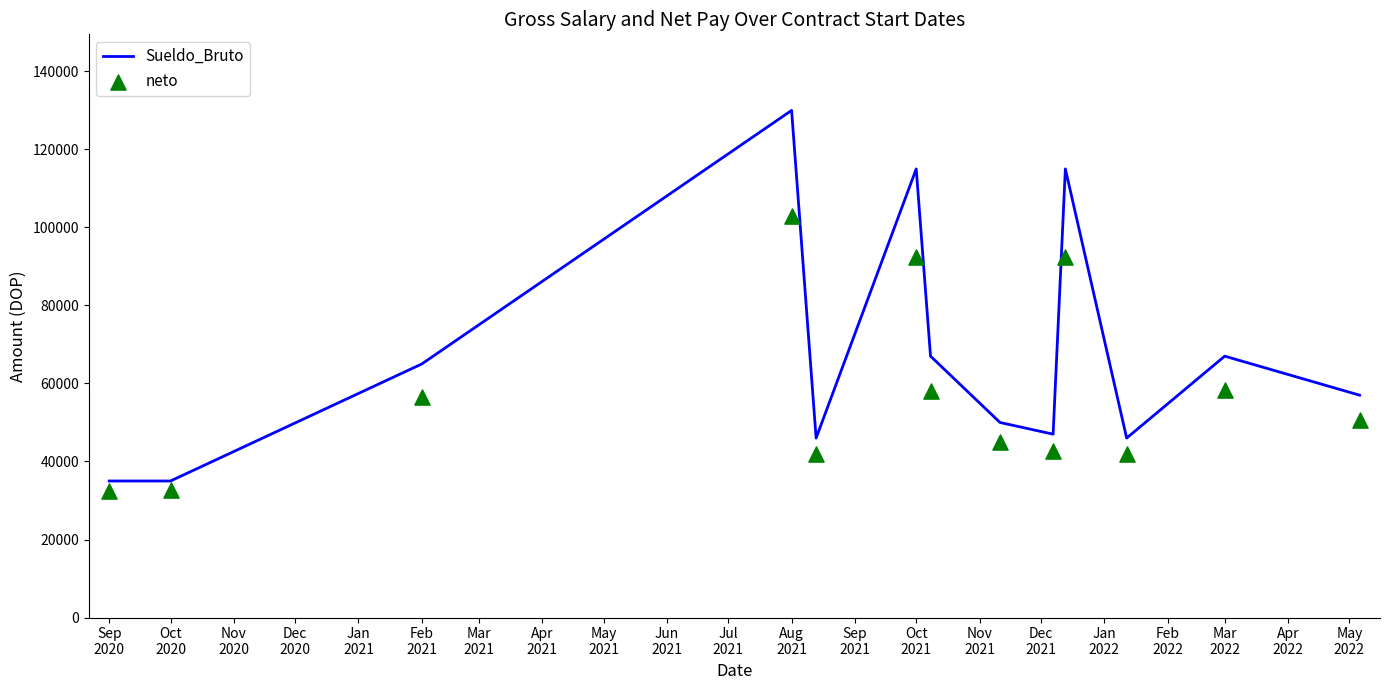

At how many categories does at least one series exceed 81348?

3